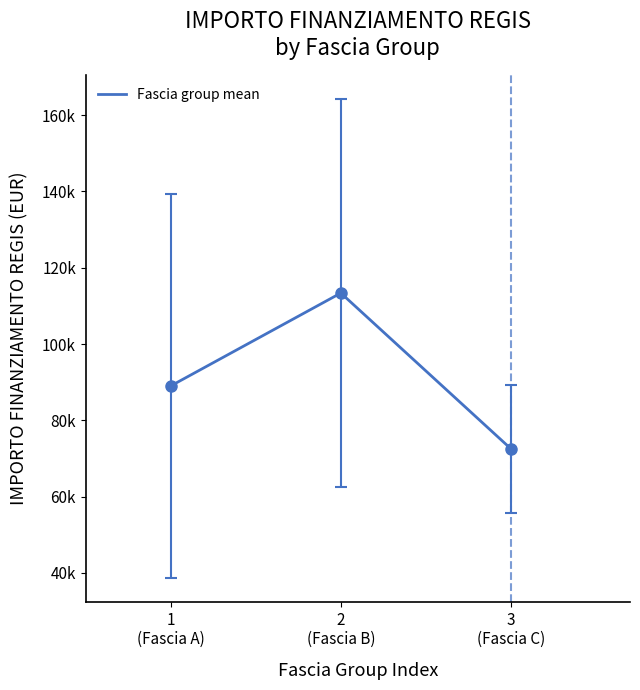

Is this an area chart (filled region under the line)?

No